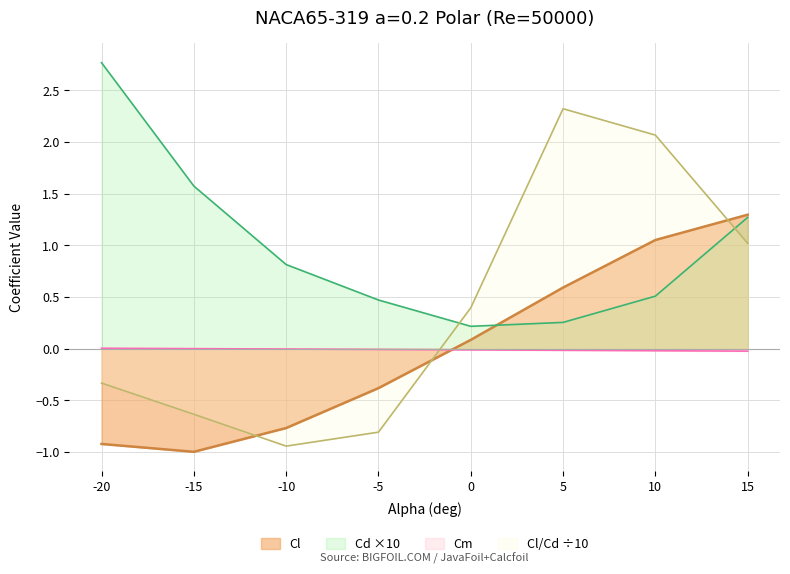

How many lines are shown in the chart?

4